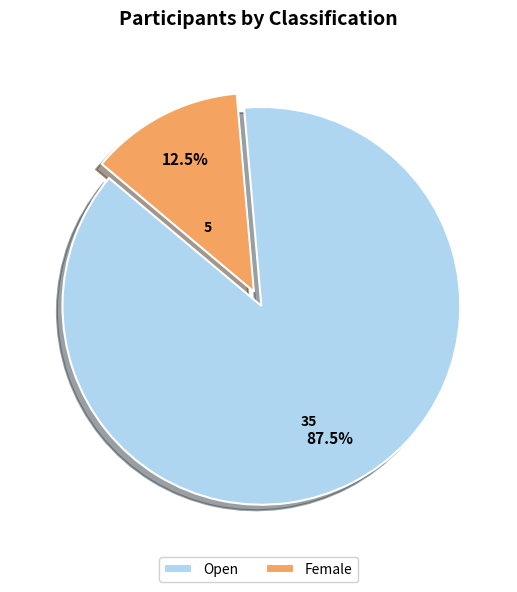

Which slice represents more than half of the pie?

Open